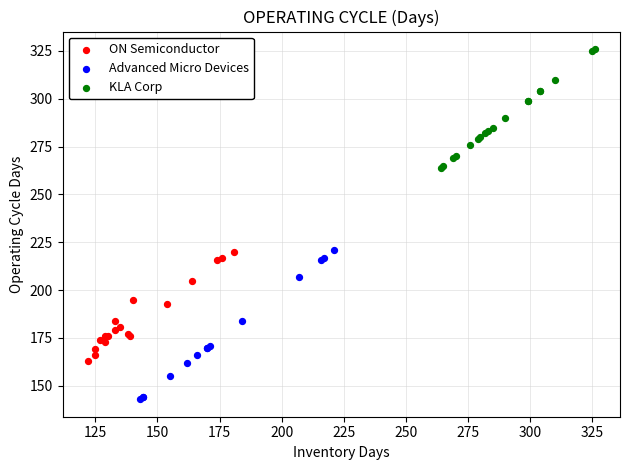

What are all the series names shown in the legend?

ON Semiconductor, Advanced Micro Devices, KLA Corp